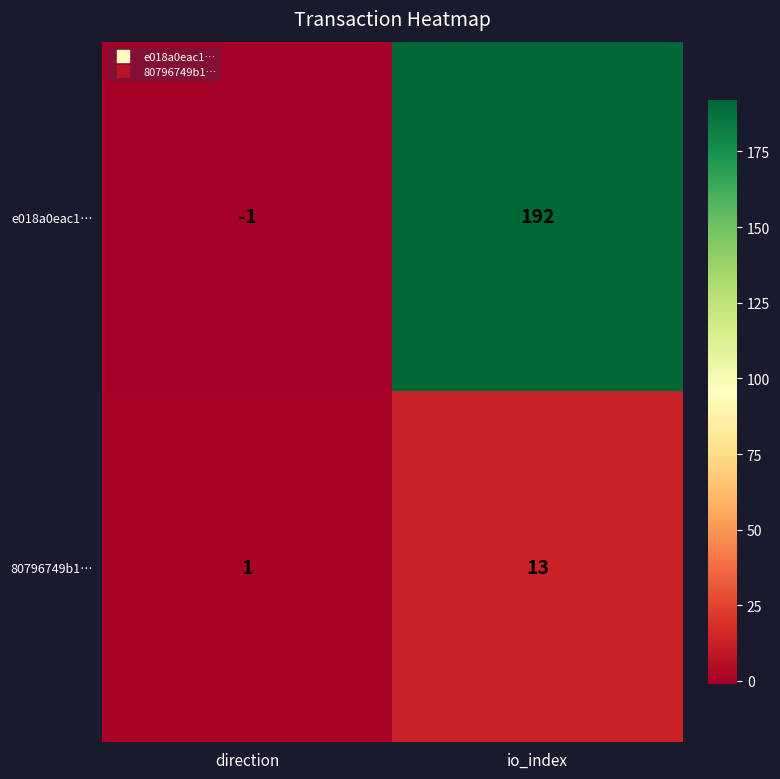

At how many categories does at least one series exceed 64?

1